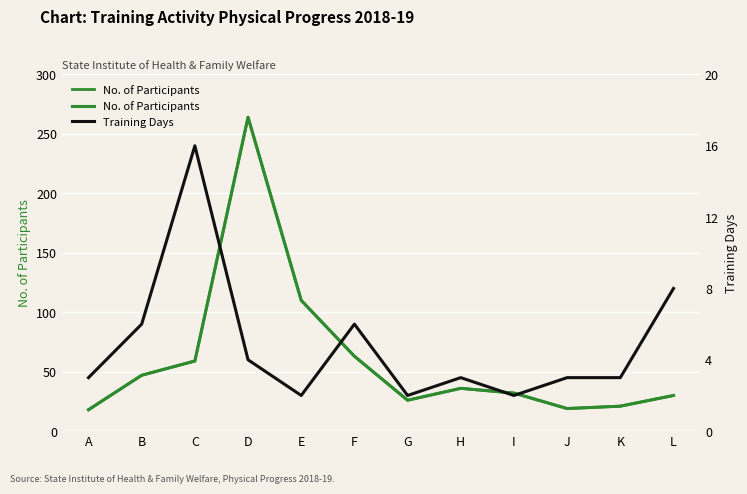

Reading left to right, transcribe all the data shown in this chart.

No. of Participants: 18	47	59	264	110	63	26	36	32	19	21	30
Training Days: 3	6	16	4	2	6	2	3	2	3	3	8